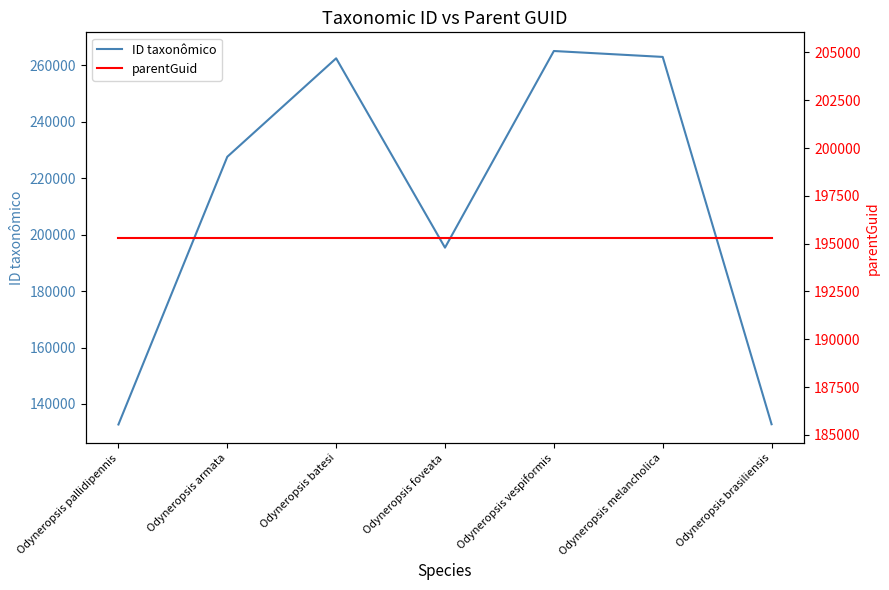

How many intersections are there between parentGuid and ID taxonômico?

2